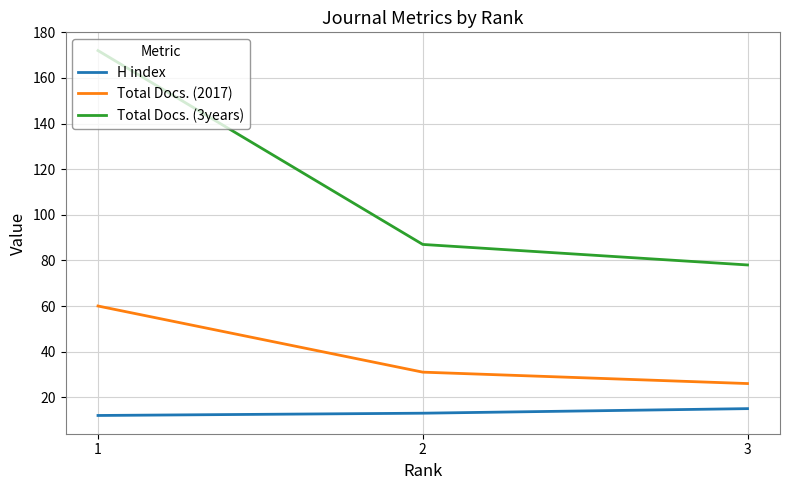

At which category is the sum across all series the highest?

1